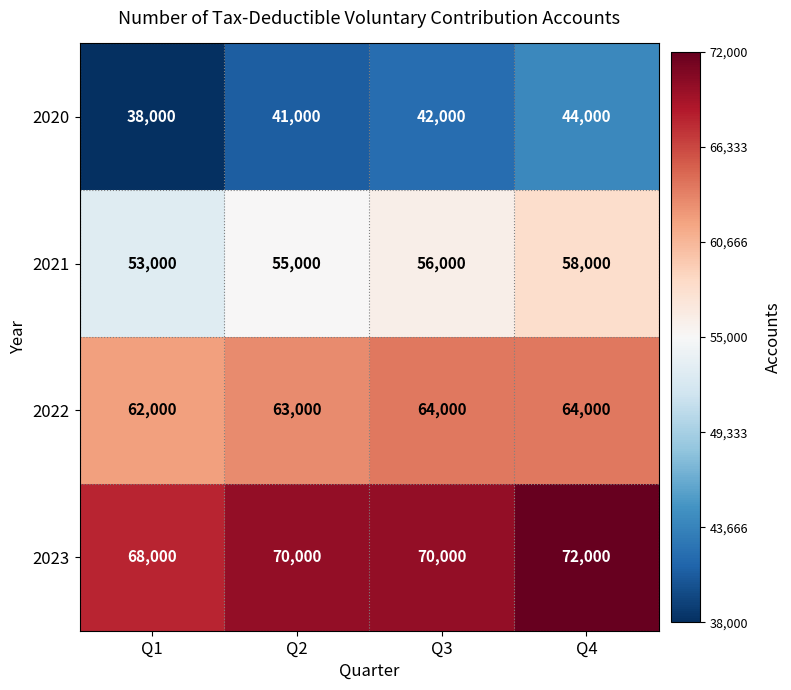

Is the value of 2021 at Q4 greater than the value of 2022 at Q1?

No